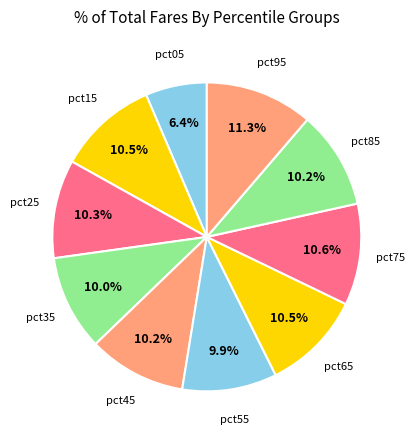

Rank the categories by value from lowest to highest.

pct05, pct55, pct35, pct45, pct85, pct25, pct15, pct65, pct75, pct95